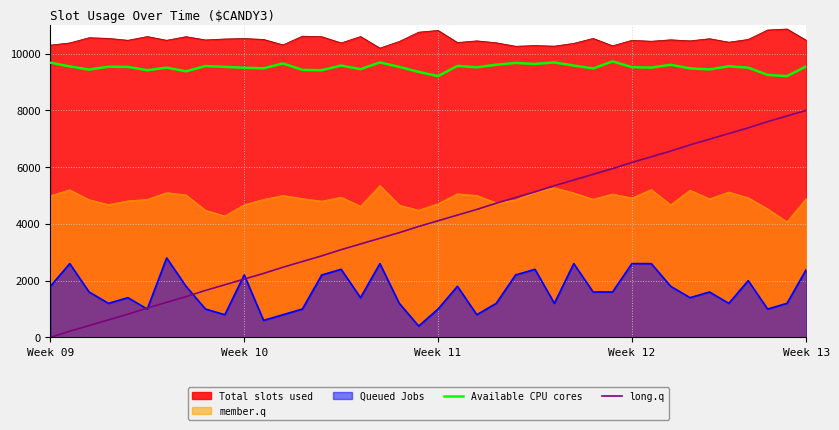

Rank the series by their maximum value, from highest to lowest.

Total slots used, Available CPU cores, long.q, member.q, Queued Jobs